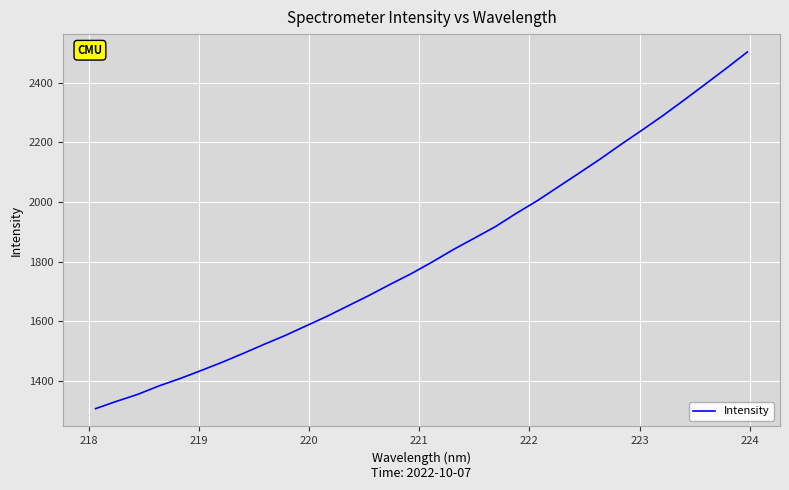

What is the greatest value displayed?

2502.6